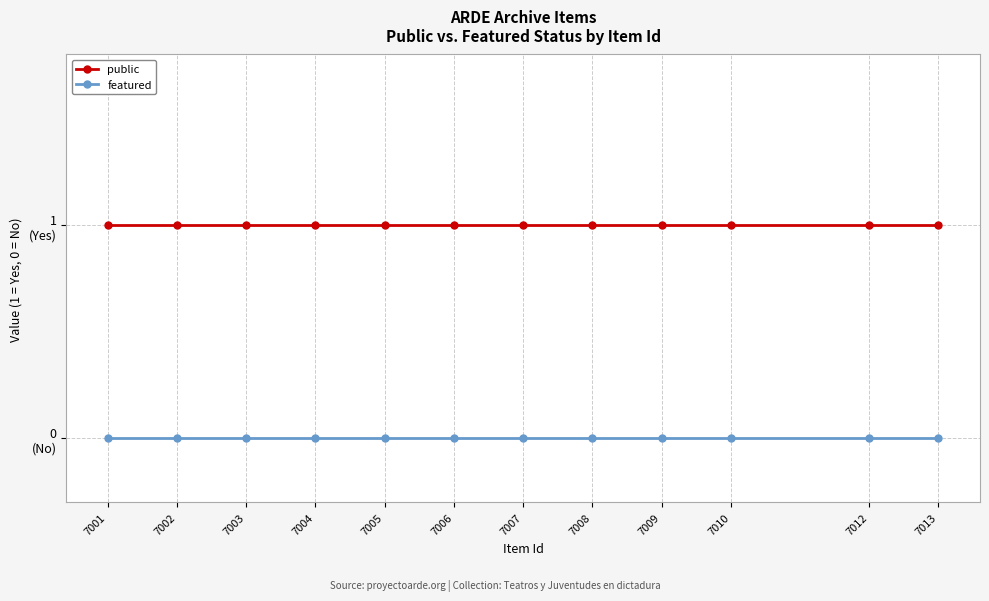

Is this an area chart (filled region under the line)?

No